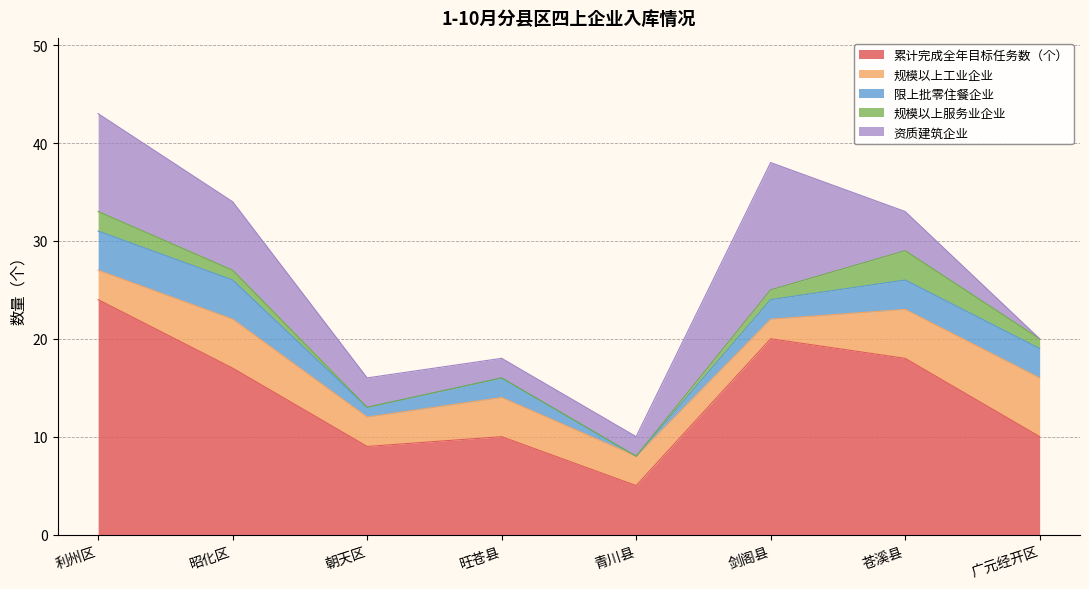

Which has a higher value, 利州区 or 旺苍县?

利州区